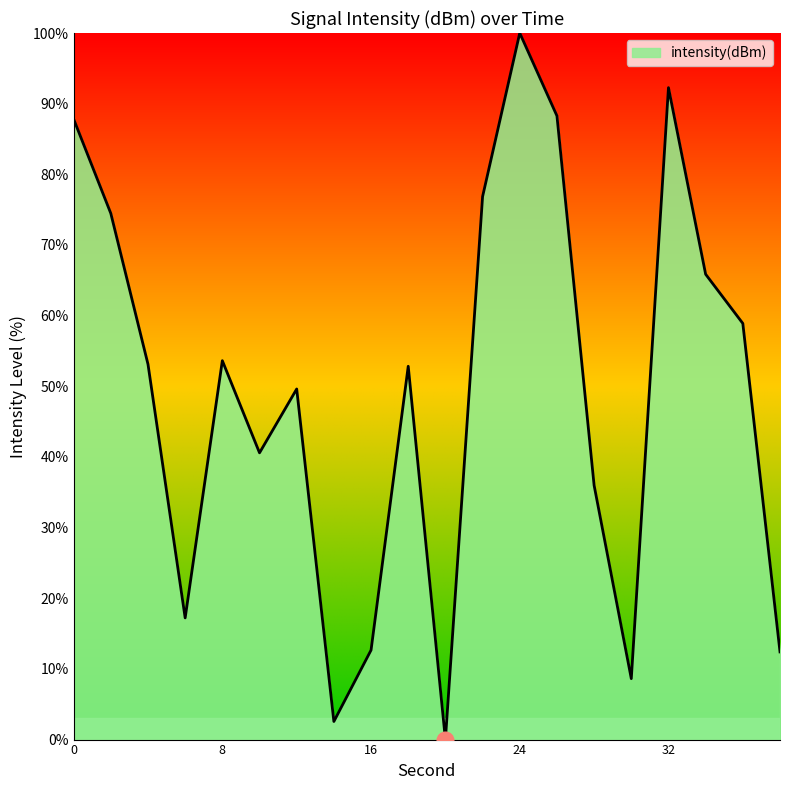

What is the greatest value displayed?

100.0